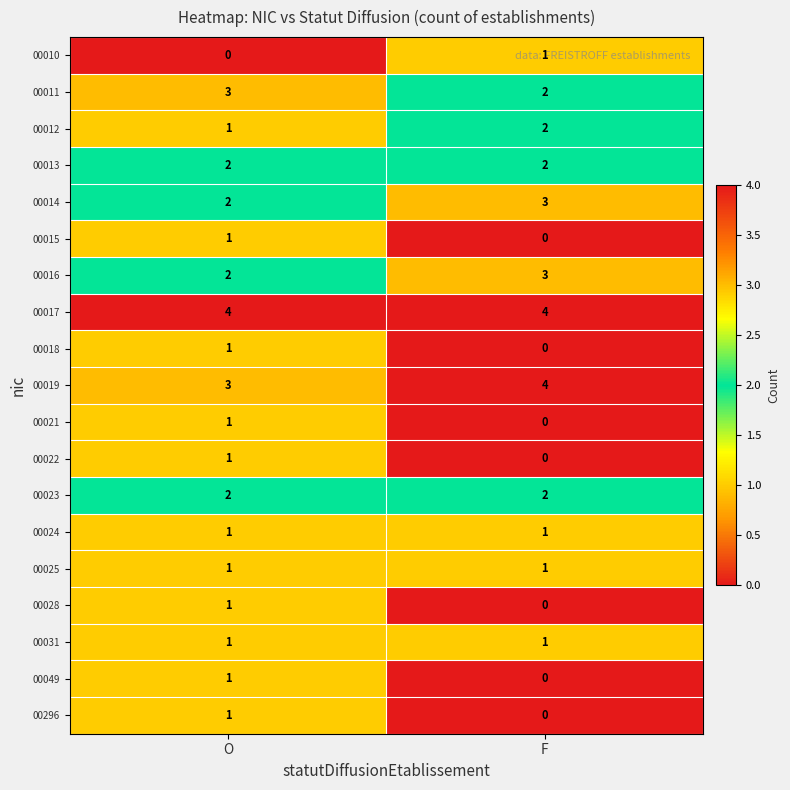

What is the difference between the highest and lowest values at O?

4